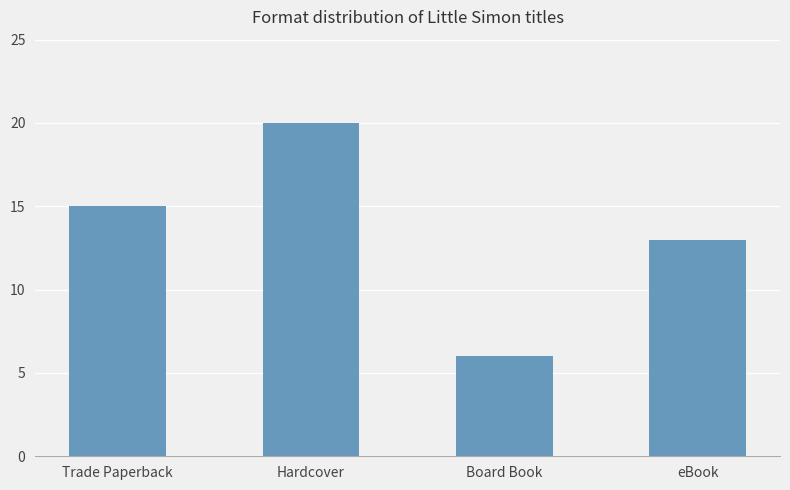

Is it true that the value at Board Book is 2?

False